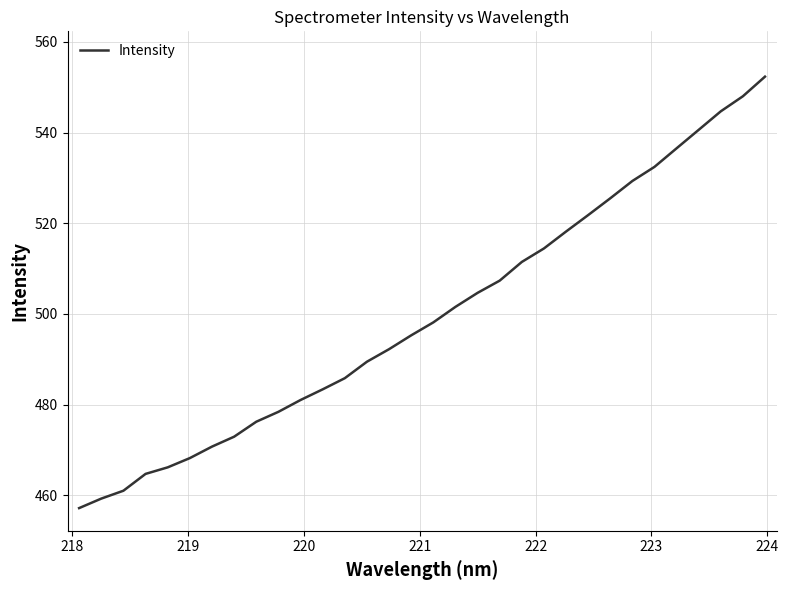

What is the difference between the maximum and minimum values?

95.2